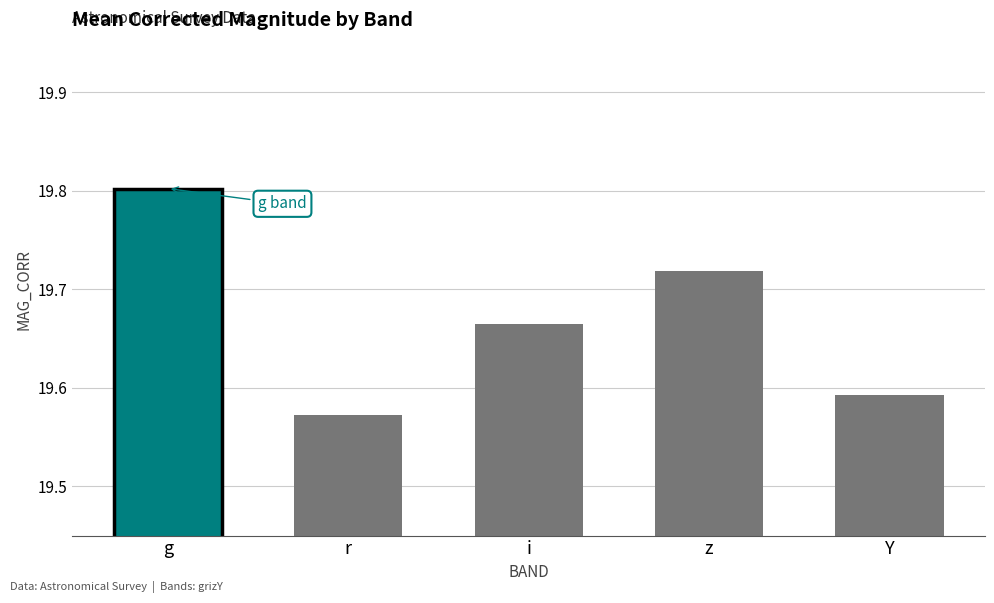

List the labels in order of value, smallest first.

r, Y, i, z, g